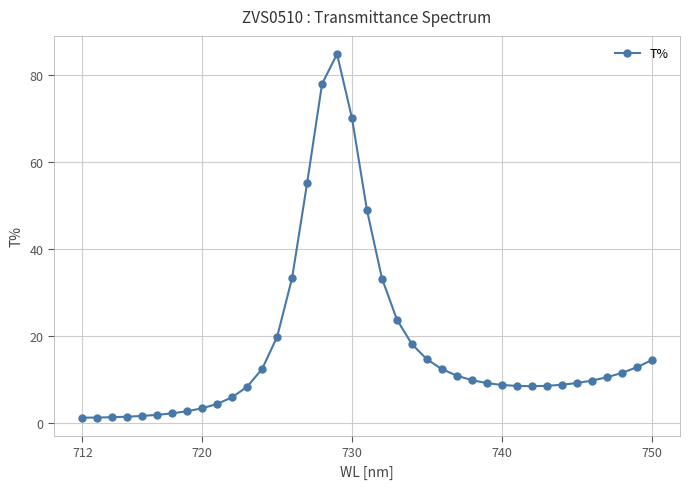

The value at 740 is 8.8. True or false?

True